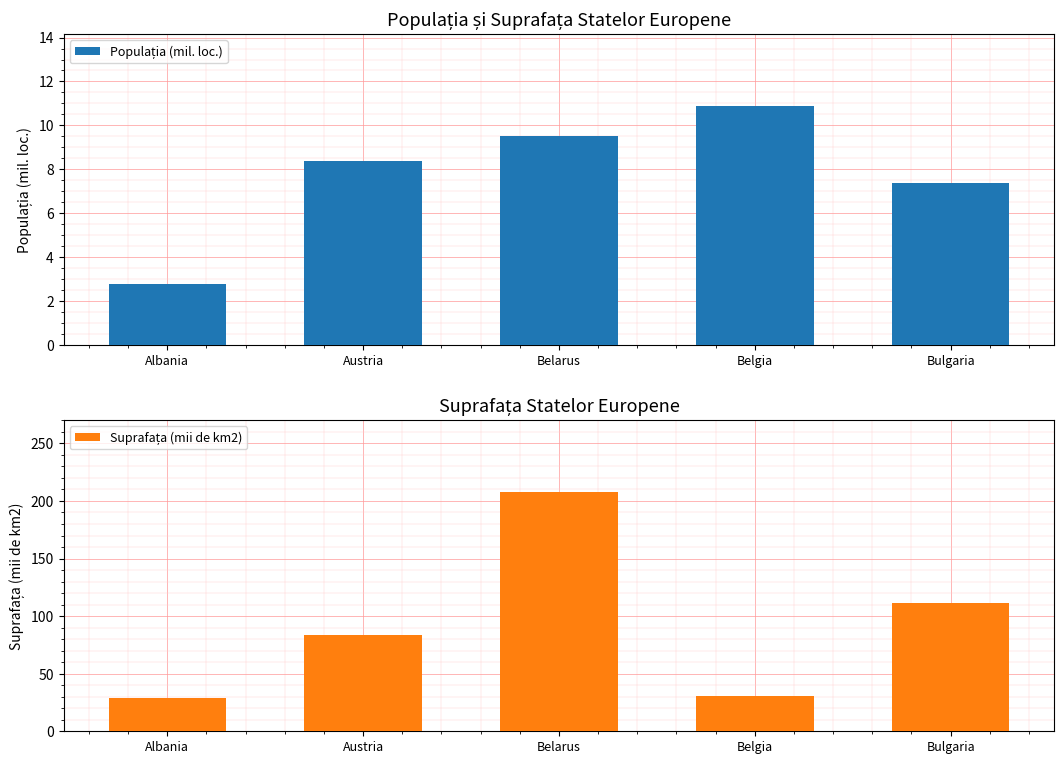

What is the difference between the Suprafața (mii de km2) values at Bulgaria and Belarus?

97.0